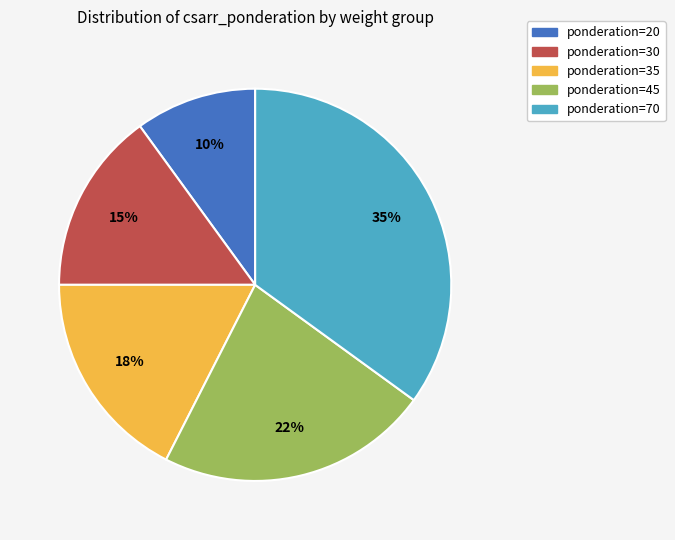

Is there any slice that represents more than half of the pie?

No